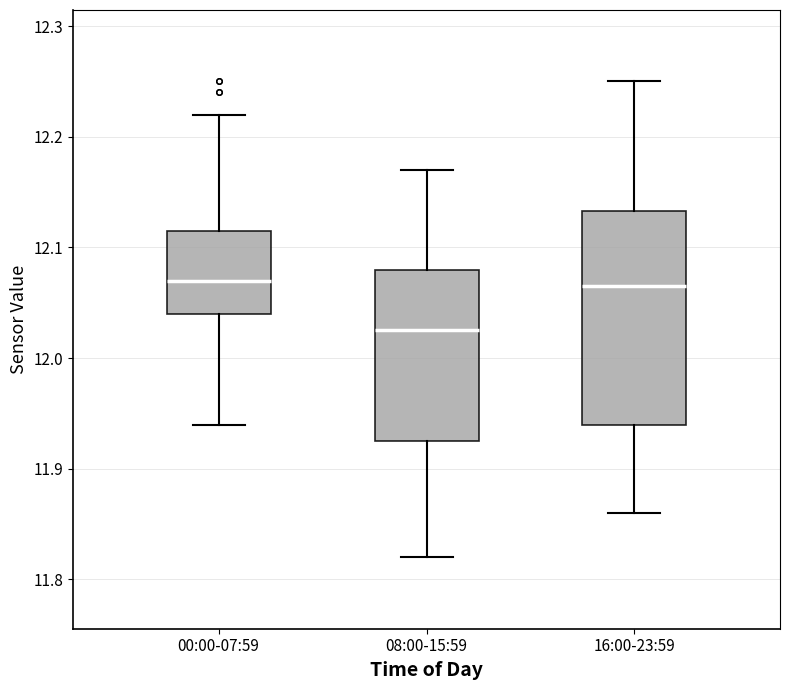

Reading left to right, read every box against the y-axis: the position of its median line, the range the box covers, and the ends of its whiskers. The values are not printed on the chart, so give them approximately, as read against the axis.

00:00-07:59: median 12.07, box 12.04 to 12.12, whiskers 11.94 to 12.22
08:00-15:59: median 12.03, box 11.93 to 12.08, whiskers 11.82 to 12.17
16:00-23:59: median 12.07, box 11.94 to 12.13, whiskers 11.86 to 12.25